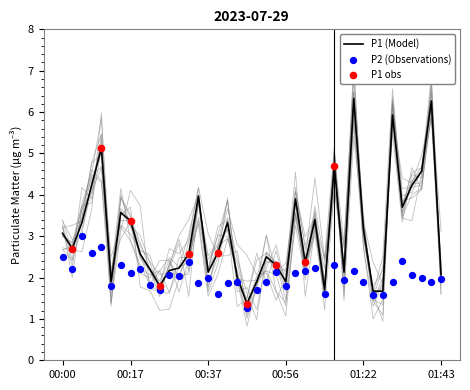

Which series contains the lowest Y value?

P2